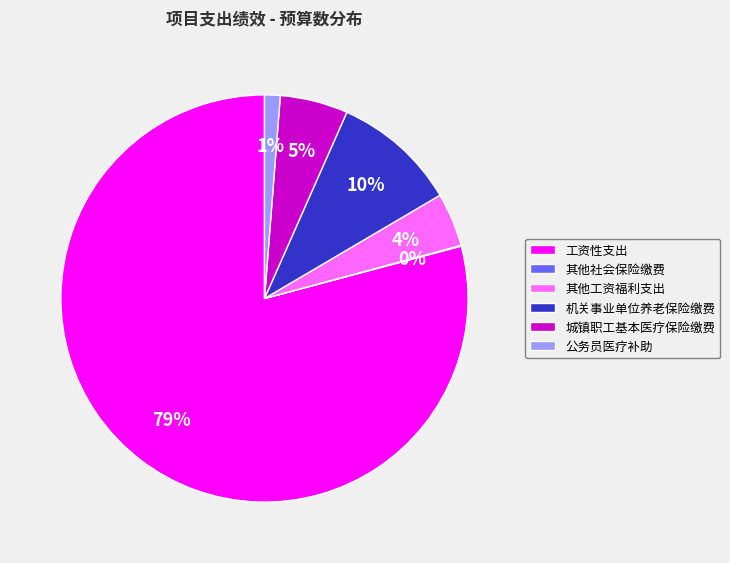

What is the largest slice in the pie chart?

工资性支出